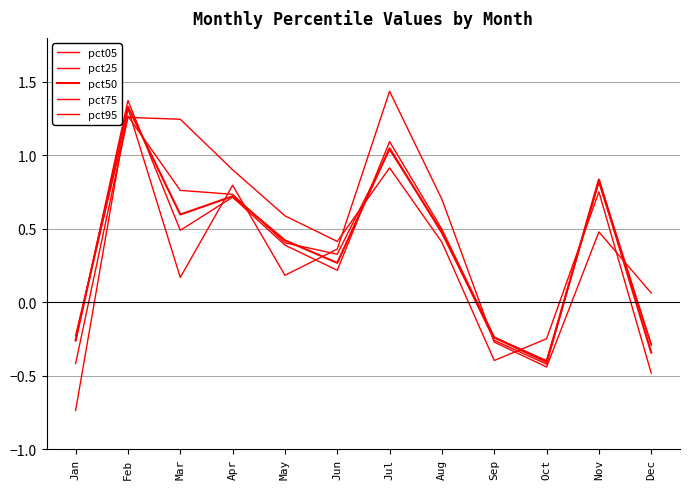

Is this an area chart (filled region under the line)?

No